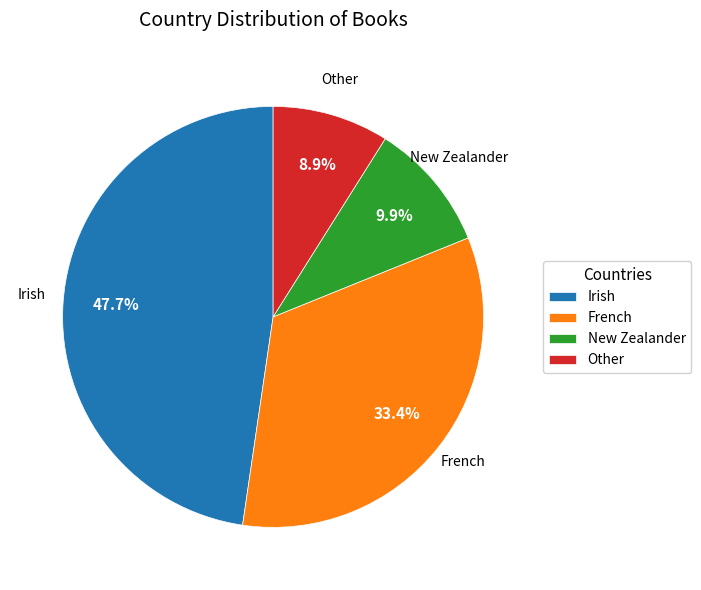

To the nearest percent, what is the difference between the Other and Irish slice percentages?

39%